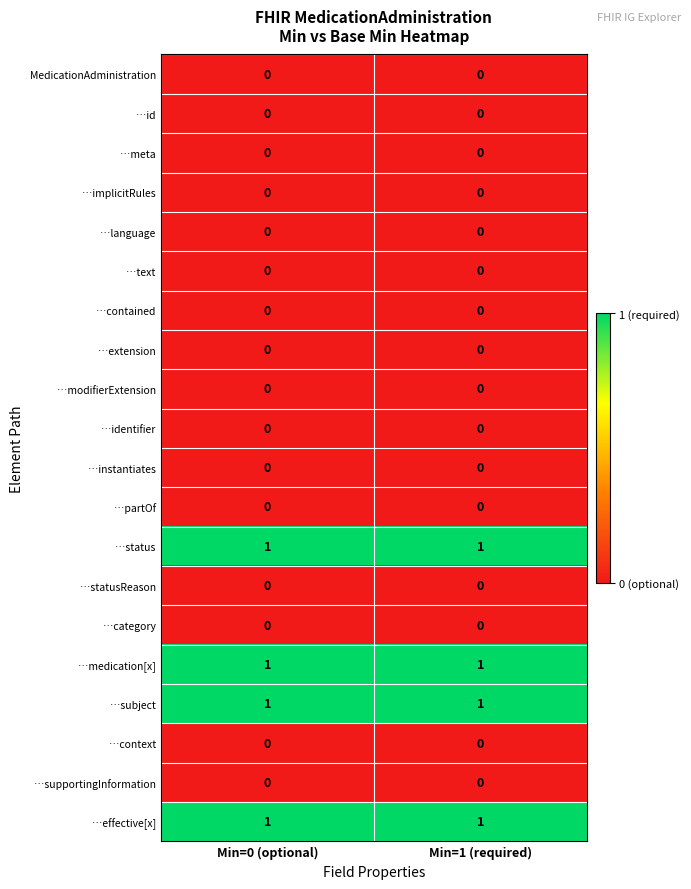

The value of …text at Min=1 (required) is 0. True or false?

True